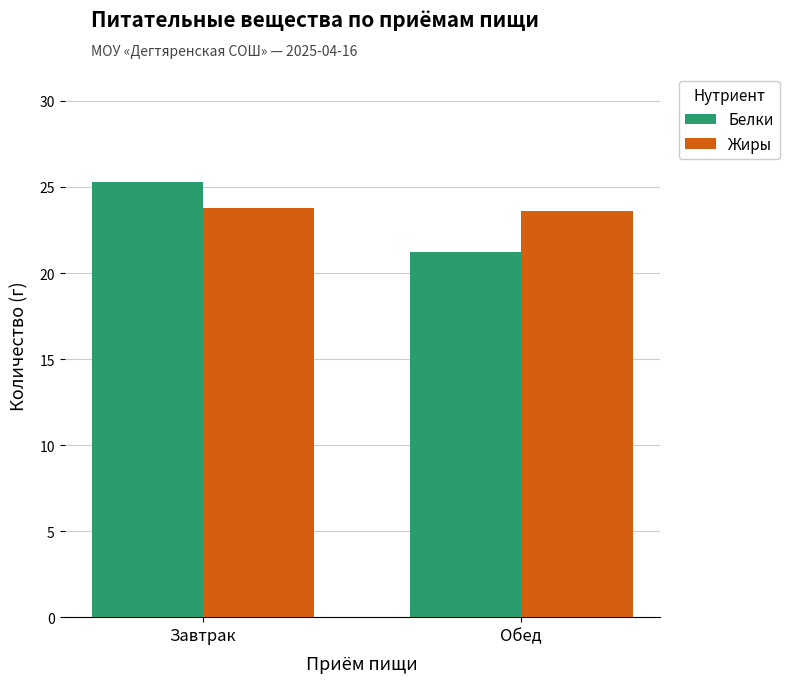

How many data points in Белки are less than 25?

1